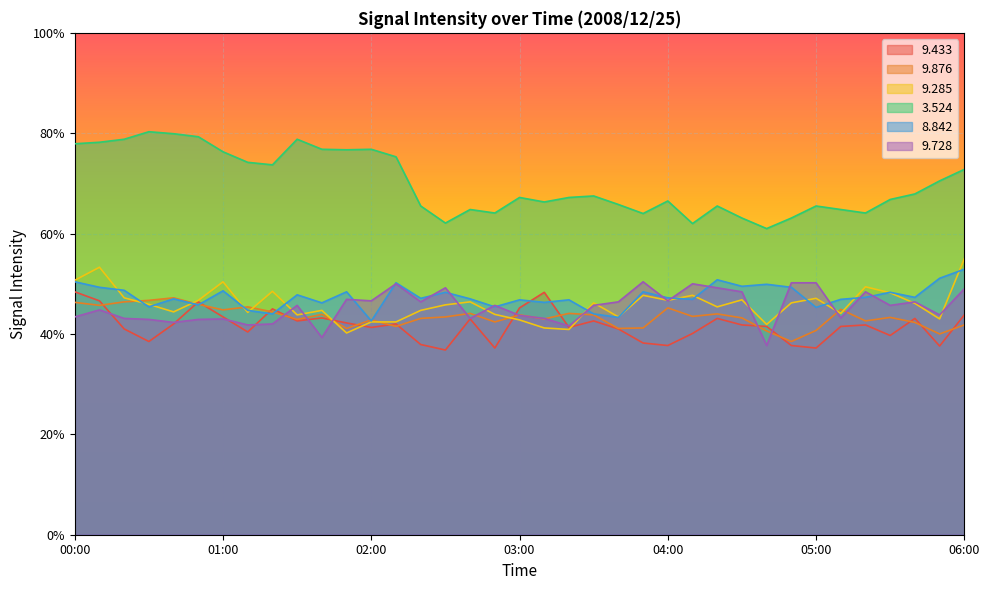

Between 02:10 and 05:40, which series saw the biggest shift?

  3.524